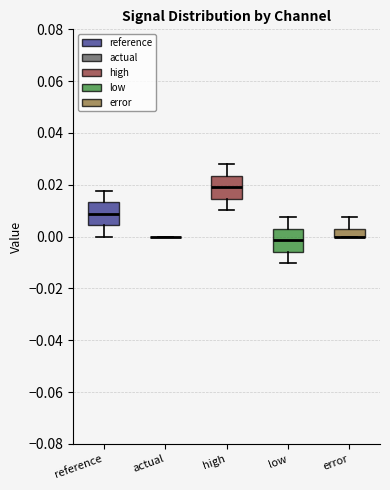

Where is the upper edge of the box for high on the y-axis? The values are not printed on the chart, so give them approximately, as read against the axis.

0.024